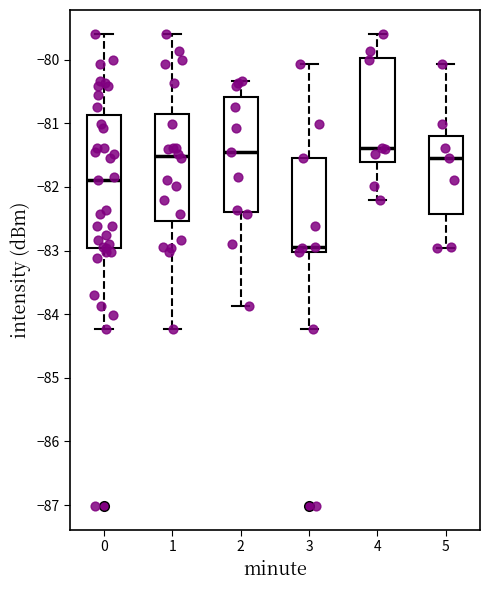

Where does the lower whisker of the box at x = 3 end on the y-axis? The values are not printed on the chart, so give them approximately, as read against the axis.

-84.2